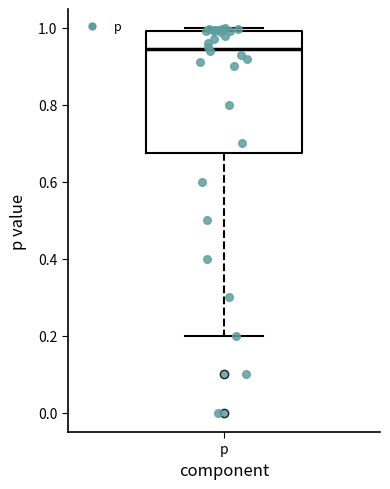

Transcribe this box plot: give where the median line is, the range the box spans, and where the two whiskers end, as read against the y-axis. The values are not printed on the chart, so give them approximately, as read against the axis.

median 0.94, box 0.68 to 1.00, whiskers 0.20 to 1.00 (just above the box's upper edge)